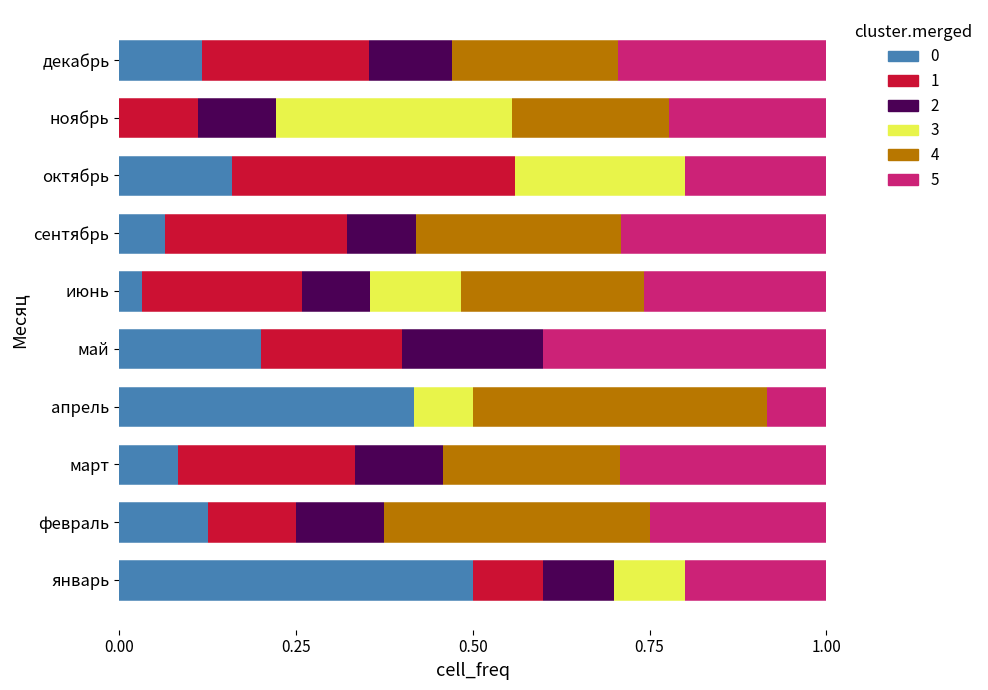

What is the total value across all series at май?

1.0